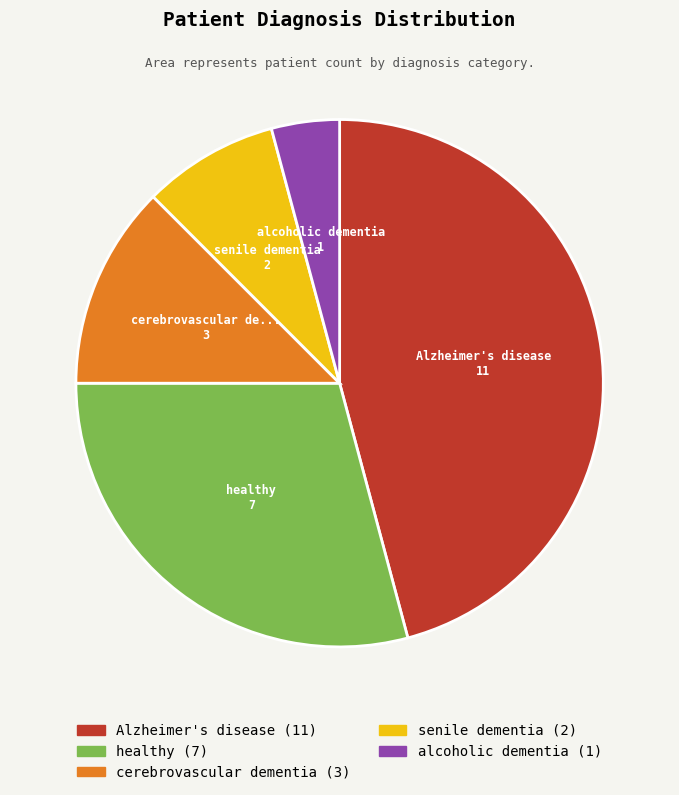

Is there any slice that represents more than half of the pie?

No